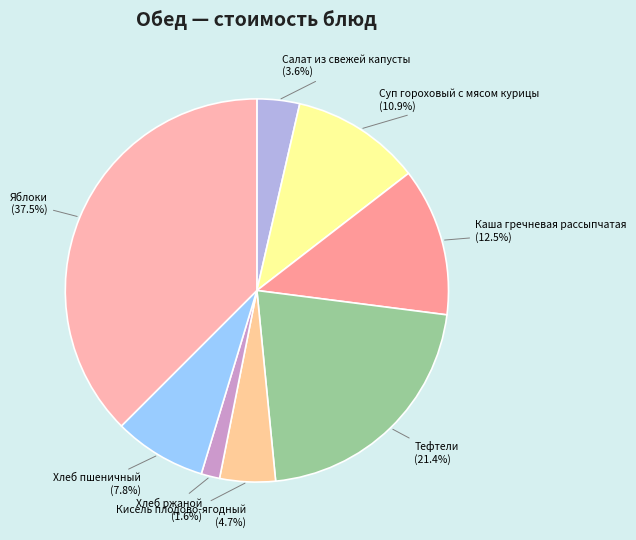

To the nearest percent, what percentage of the pie is Хлеб пшеничный?

8%